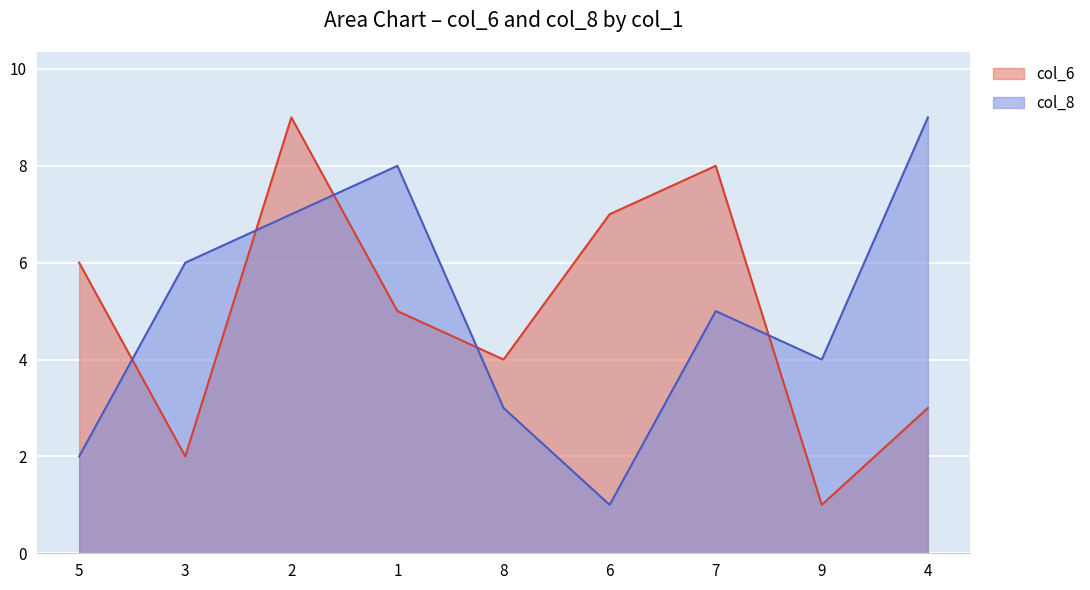

Which series has the widest spread of values?

col_6